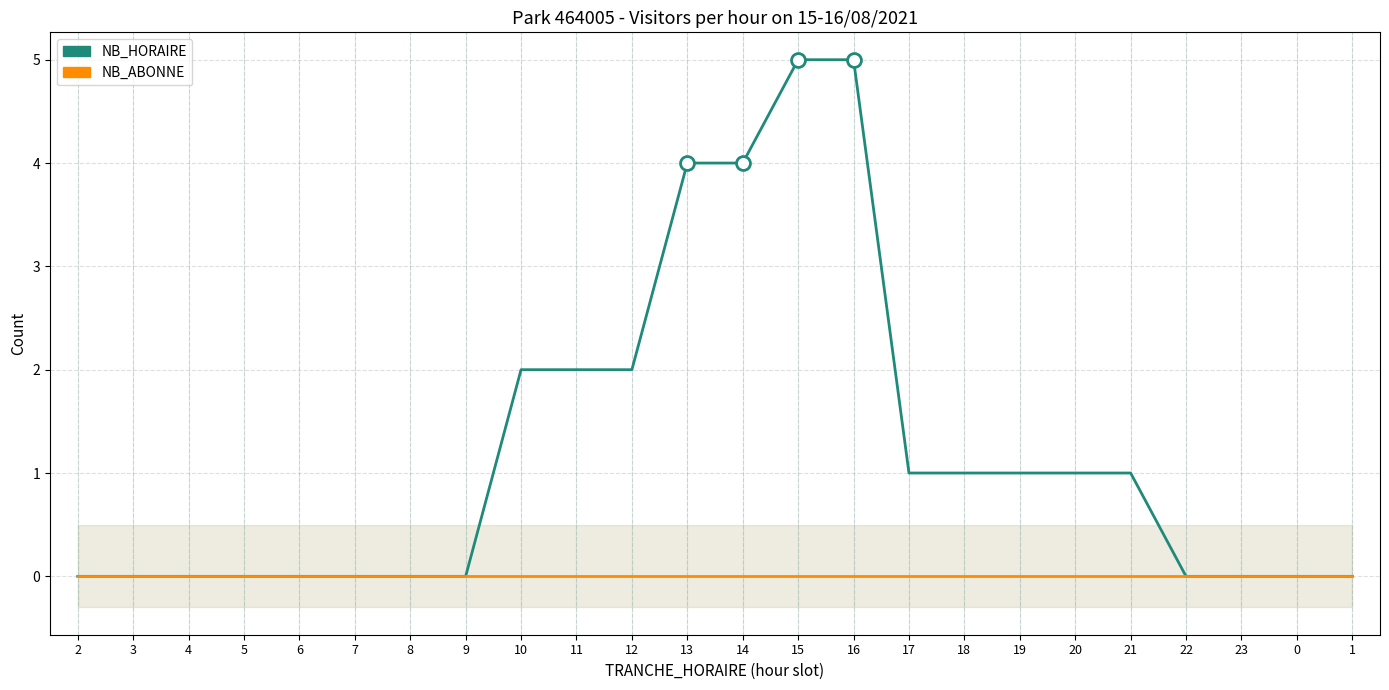

What is the label of the 22nd point from the right?

4